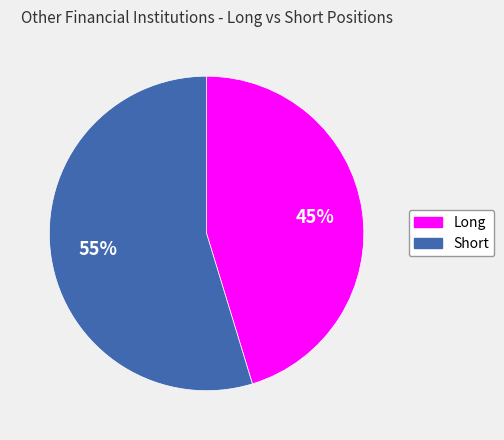

Rank the categories by value from highest to lowest.

Short, Long